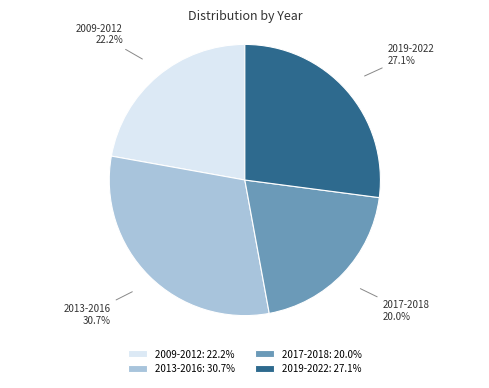

Is there a majority slice in this chart?

No